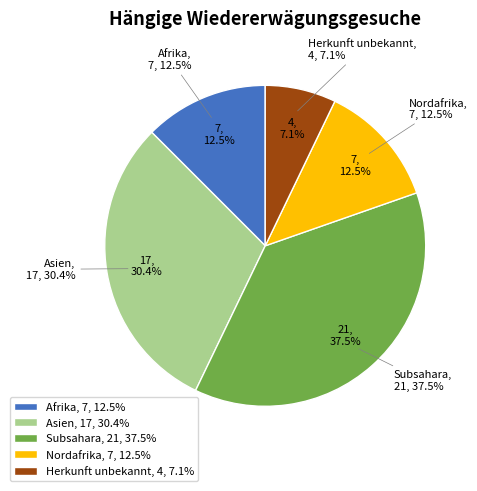

The Asien slice represents 21% of the pie. True or false?

False